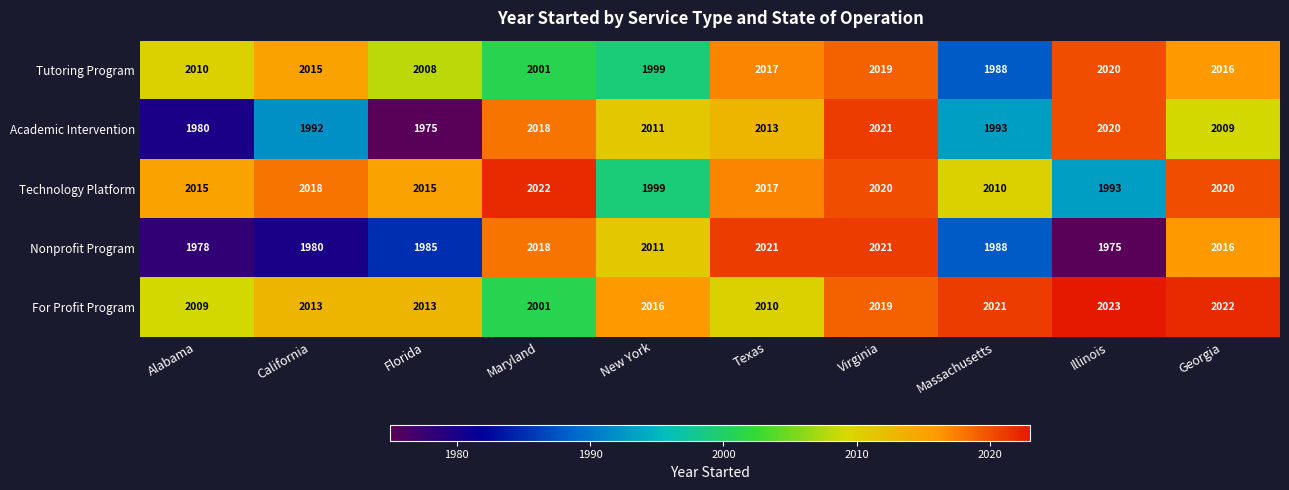

How many distinct data groups are displayed?

5